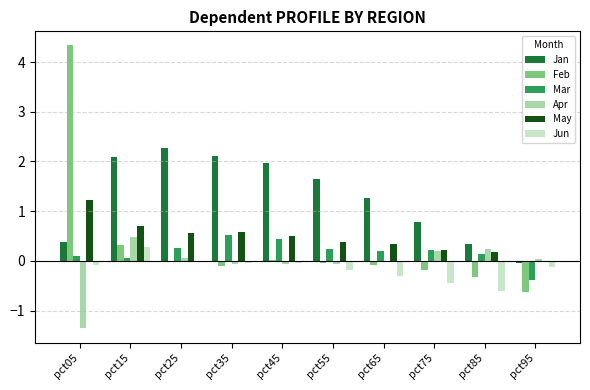

The Apr series shows -0.1 at pct35. True or false?

True